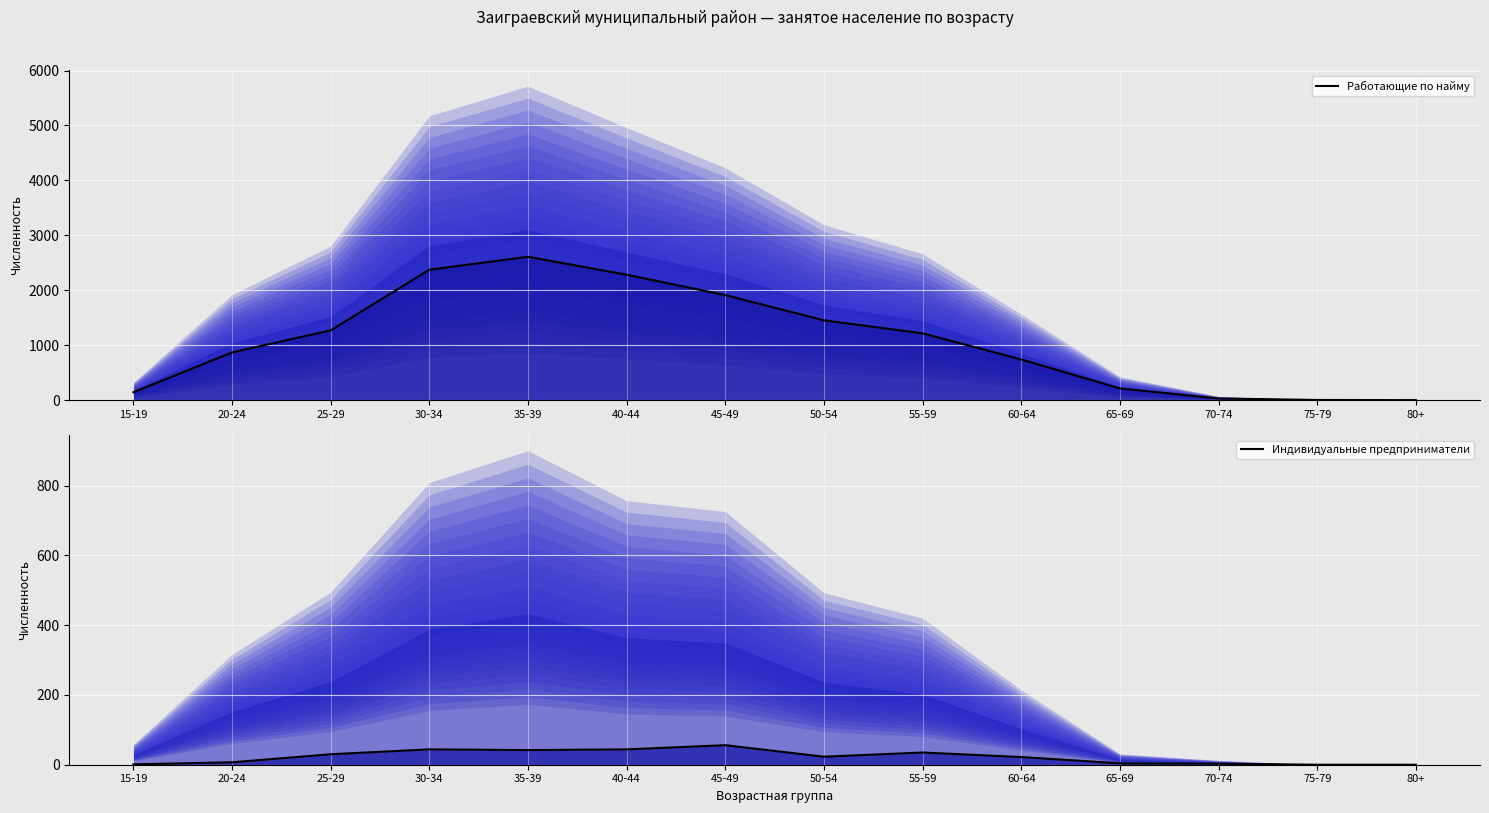

In Индивидуальные предприниматели, how many points are higher than both neighbors (excluding endpoints)?

3